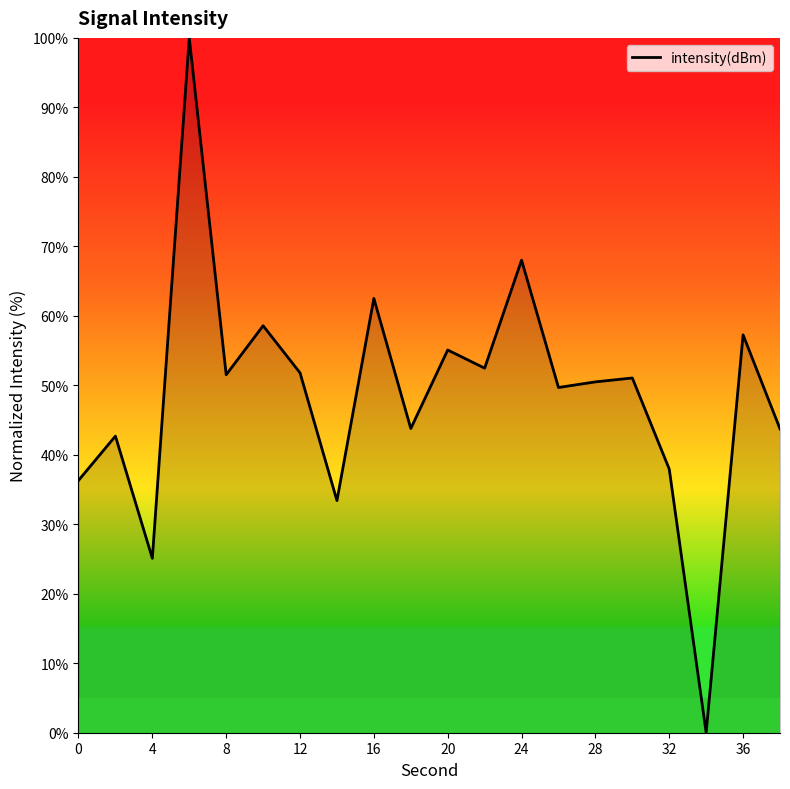

How many lines are shown in the chart?

1